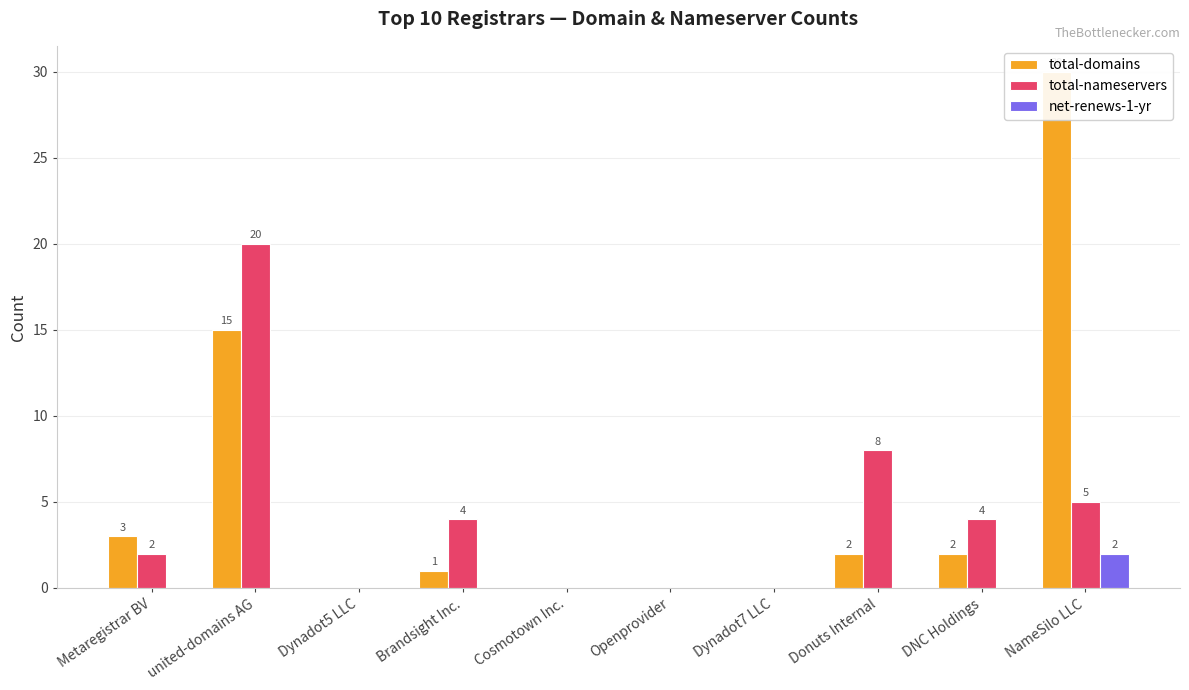

Where does the total-domains series first go above 2?

Metaregistrar BV